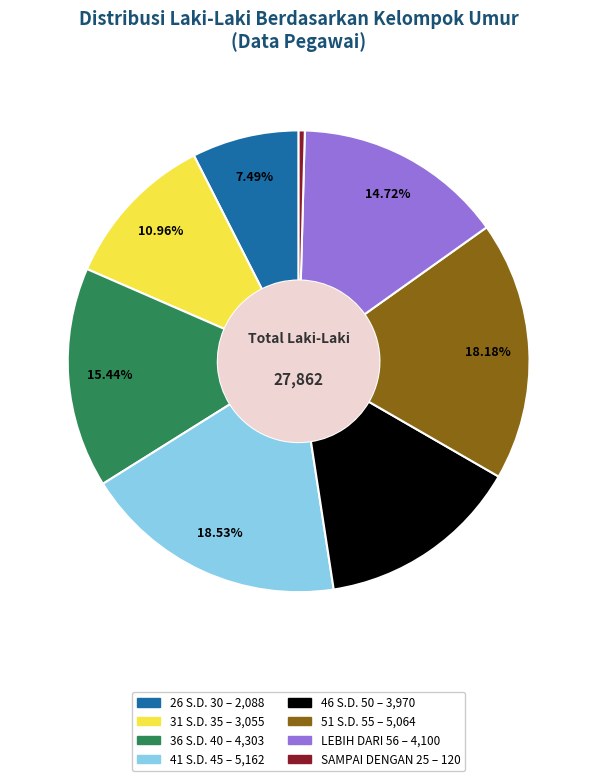

What percentage is the 36 S.D. 40 slice, to the nearest percent?

15%